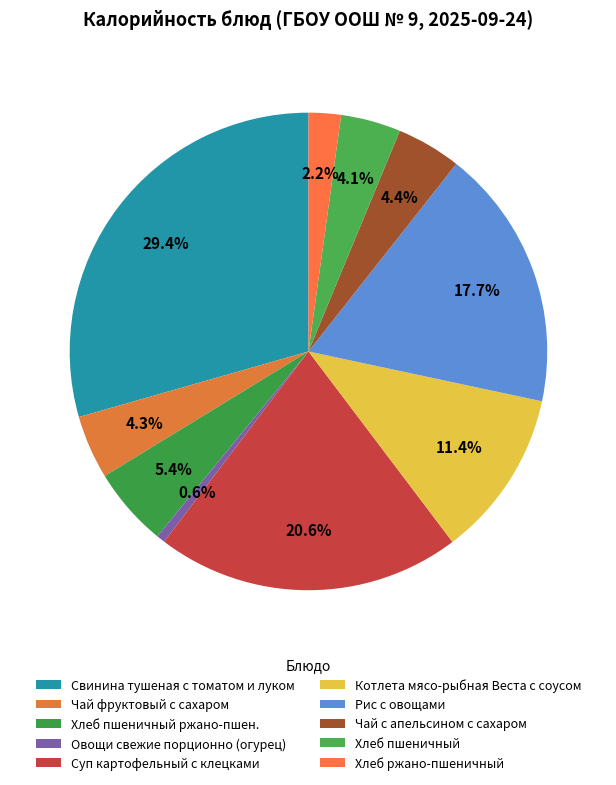

Which slice is the largest?

Свинина тушеная с томатом и луком